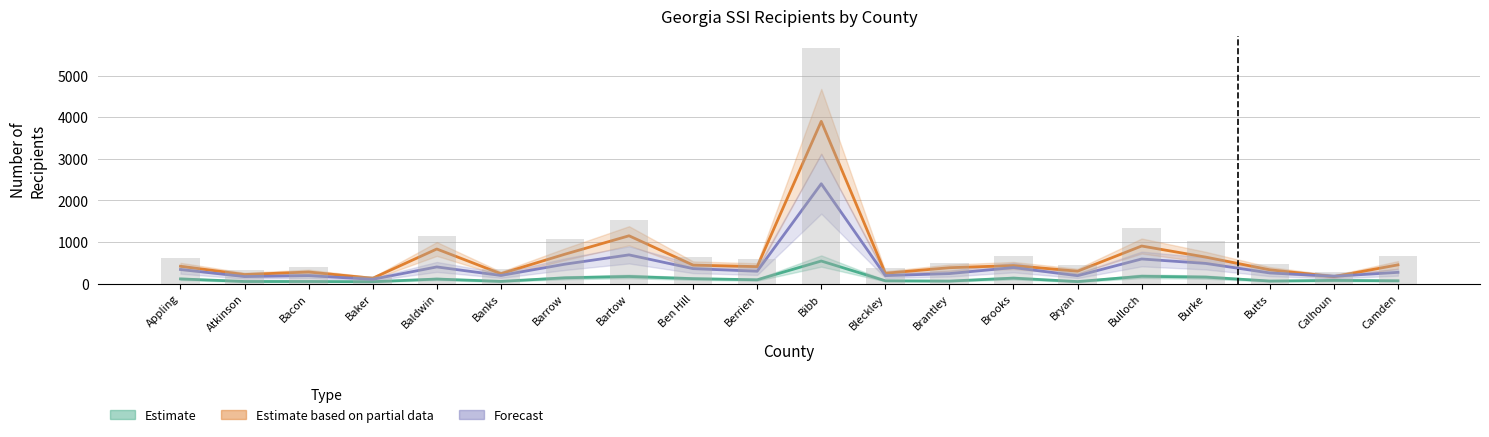

What is the value of the Estimate based on partial data bar at the 11th from the left?

3900